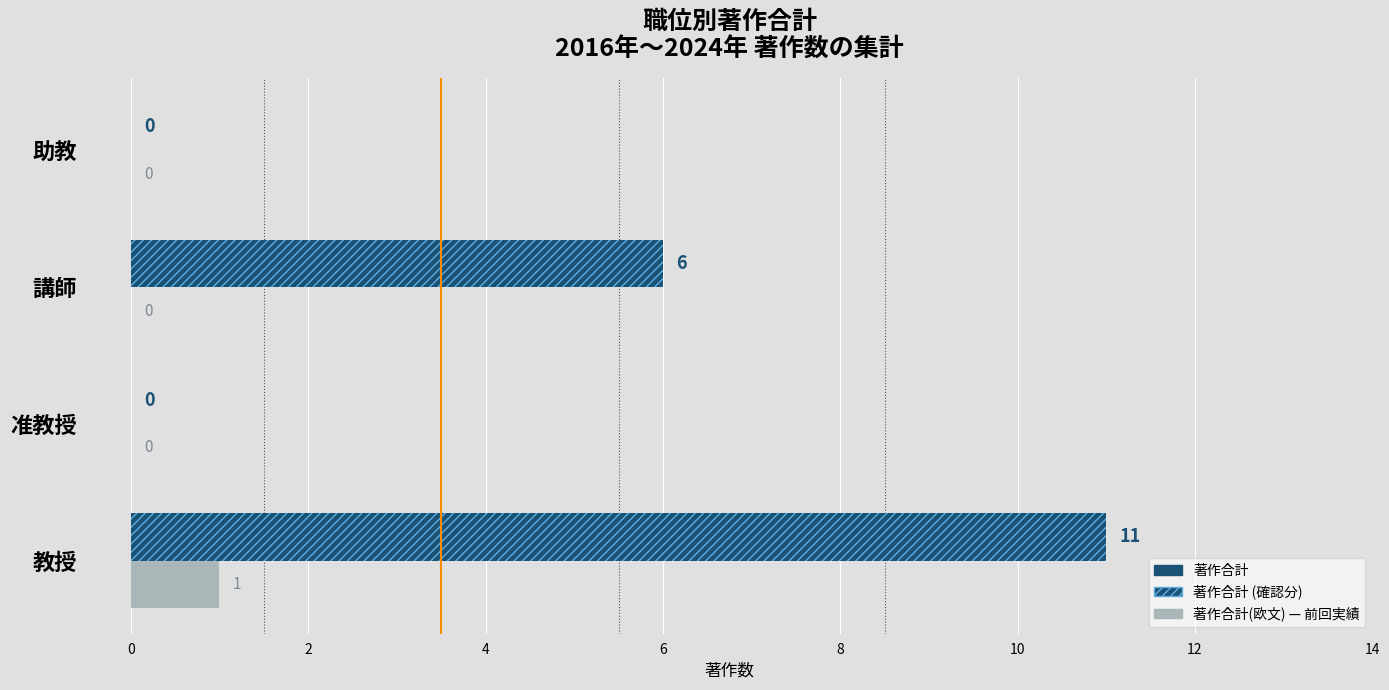

At which category is the sum across all series the highest?

教授